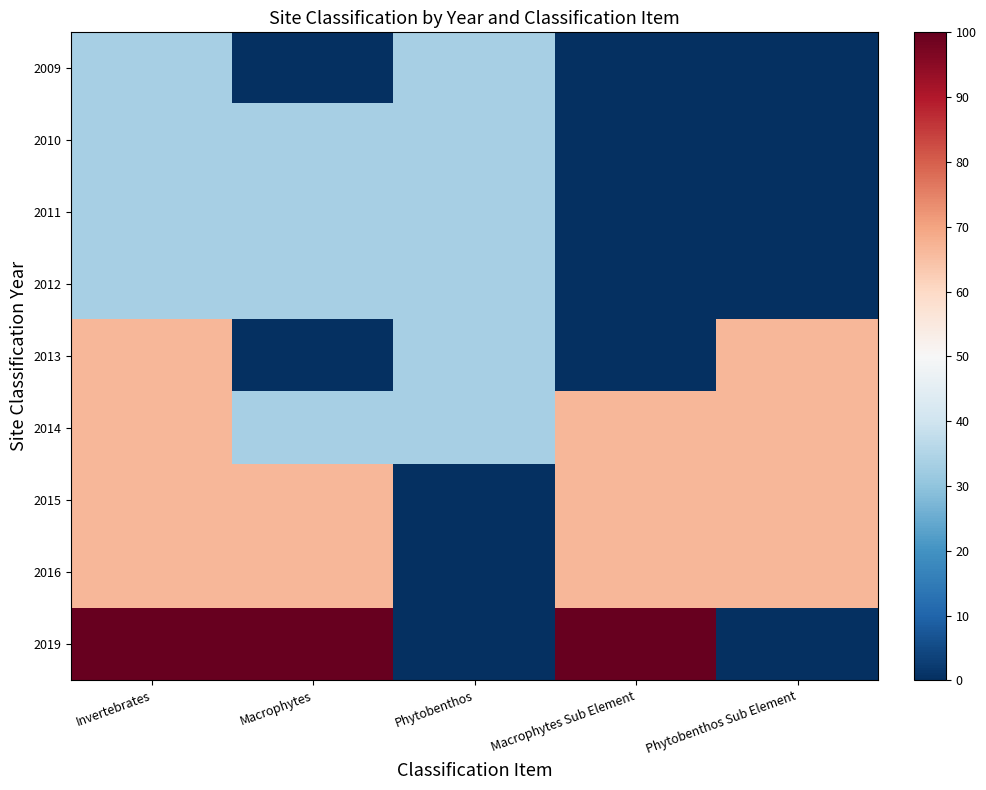

Reading right to left, extract all data points from this chart.

2009: Phytobenthos Sub Element=0.0	Macrophytes Sub Element=0.0	Phytobenthos=33.3	Macrophytes=0.0	Invertebrates=33.3
2010: Phytobenthos Sub Element=0.0	Macrophytes Sub Element=0.0	Phytobenthos=33.3	Macrophytes=33.3	Invertebrates=33.3
2011: Phytobenthos Sub Element=0.0	Macrophytes Sub Element=0.0	Phytobenthos=33.3	Macrophytes=33.3	Invertebrates=33.3
2012: Phytobenthos Sub Element=0.0	Macrophytes Sub Element=0.0	Phytobenthos=33.3	Macrophytes=33.3	Invertebrates=33.3
2013: Phytobenthos Sub Element=66.7	Macrophytes Sub Element=0.0	Phytobenthos=33.3	Macrophytes=0.0	Invertebrates=66.7
2014: Phytobenthos Sub Element=66.7	Macrophytes Sub Element=66.7	Phytobenthos=33.3	Macrophytes=33.3	Invertebrates=66.7
2015: Phytobenthos Sub Element=66.7	Macrophytes Sub Element=66.7	Phytobenthos=0.0	Macrophytes=66.7	Invertebrates=66.7
2016: Phytobenthos Sub Element=66.7	Macrophytes Sub Element=66.7	Phytobenthos=0.0	Macrophytes=66.7	Invertebrates=66.7
2019: Phytobenthos Sub Element=0.0	Macrophytes Sub Element=100.0	Phytobenthos=0.0	Macrophytes=100.0	Invertebrates=100.0